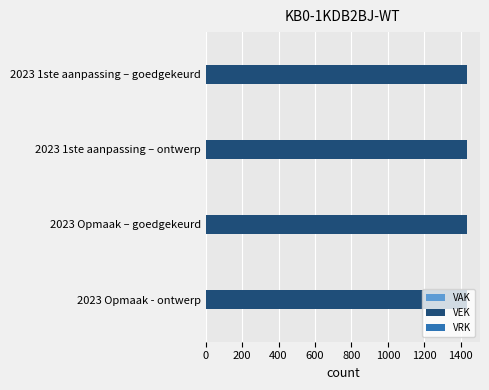

What are all the series names shown in the legend?

VAK, VEK, VRK